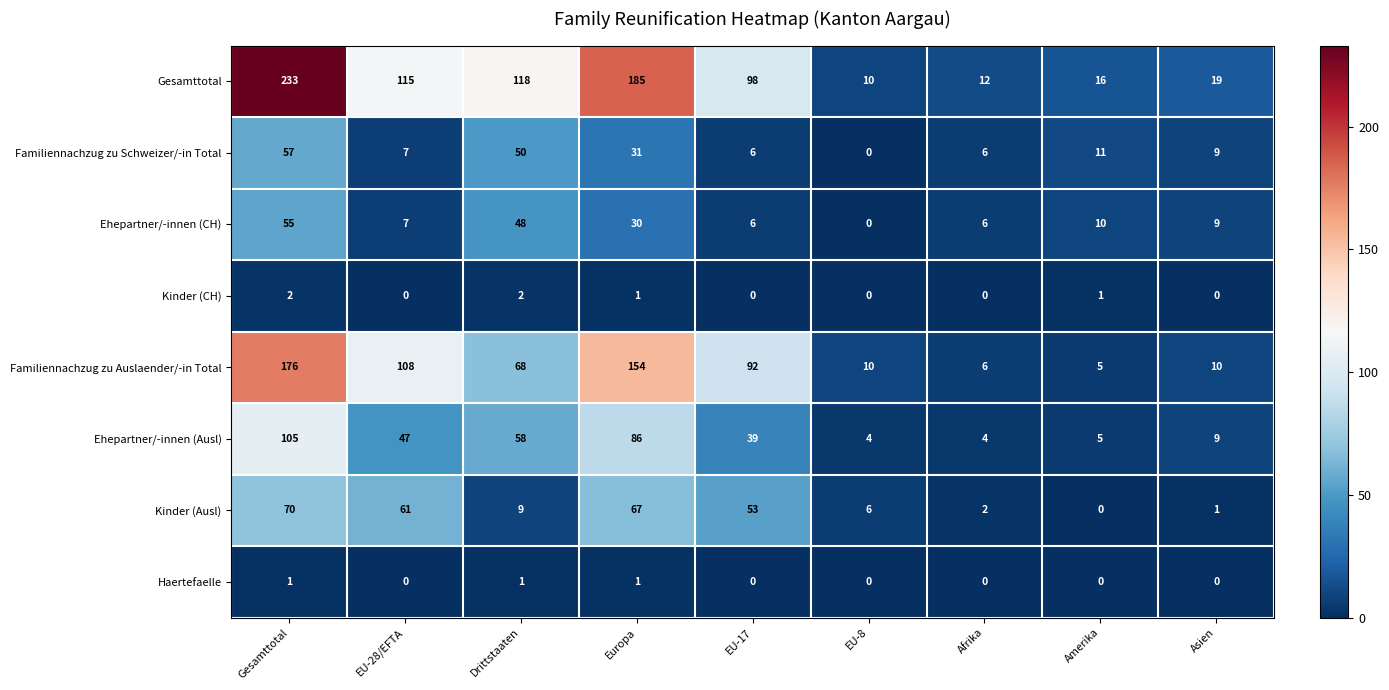

True or false: Ehepartner/-innen (Ausl) has a value of 58 at Drittstaaten.

True